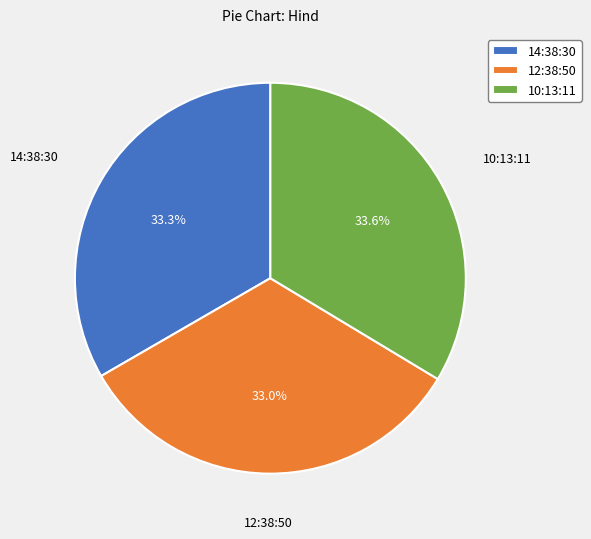

Is there a majority slice in this chart?

No